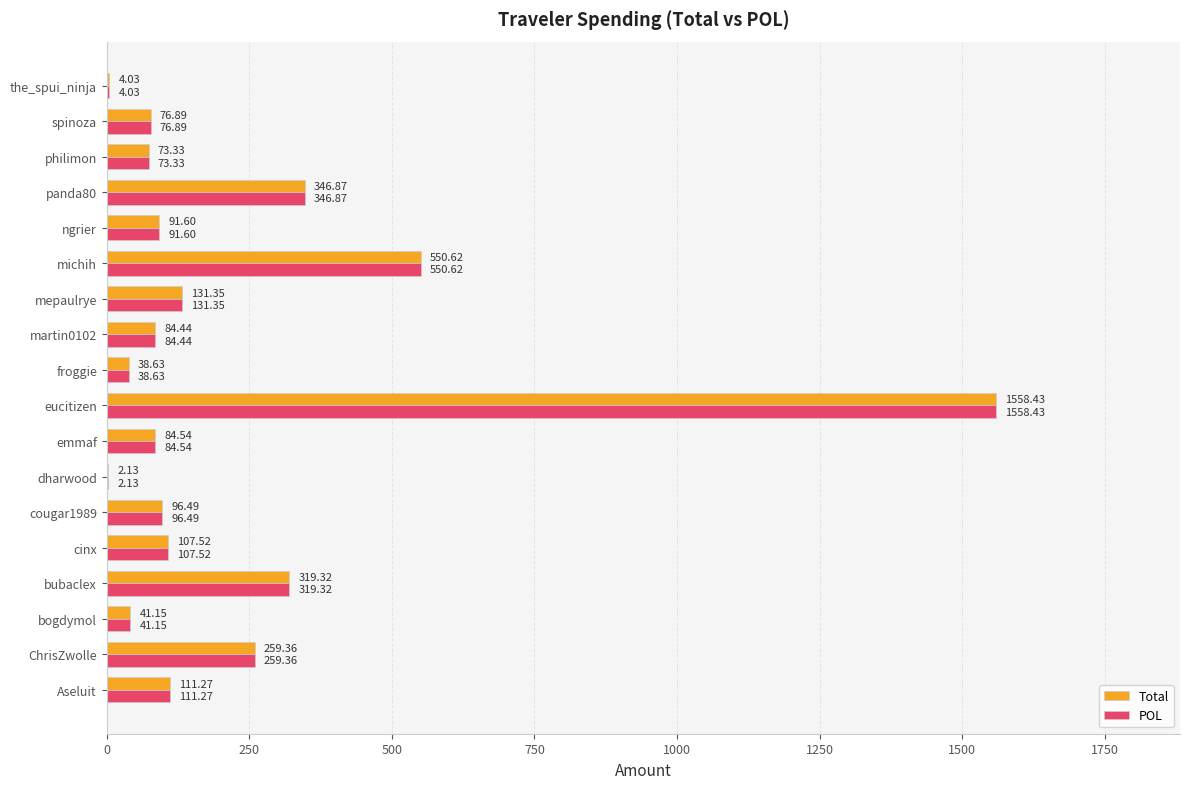

What are all the series names shown in the legend?

Total, POL